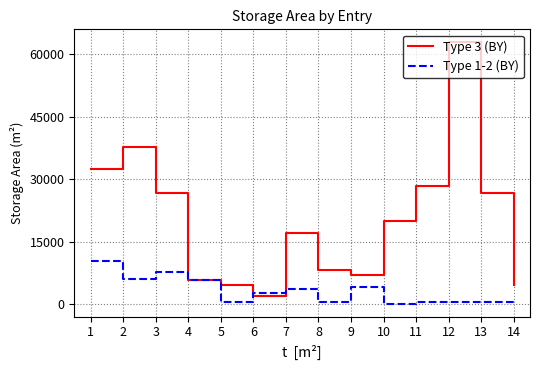

List the series in order of their overall mean, highest first.

Type 3 (BY), Type 1-2 (BY)